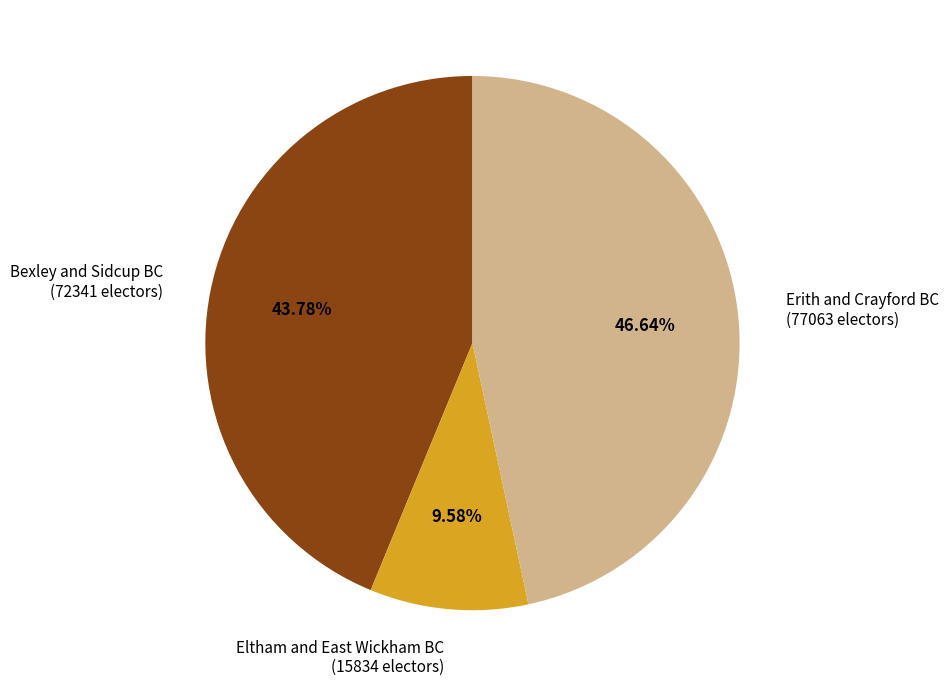

What is the largest slice in the pie chart?

Erith and Crayford BC